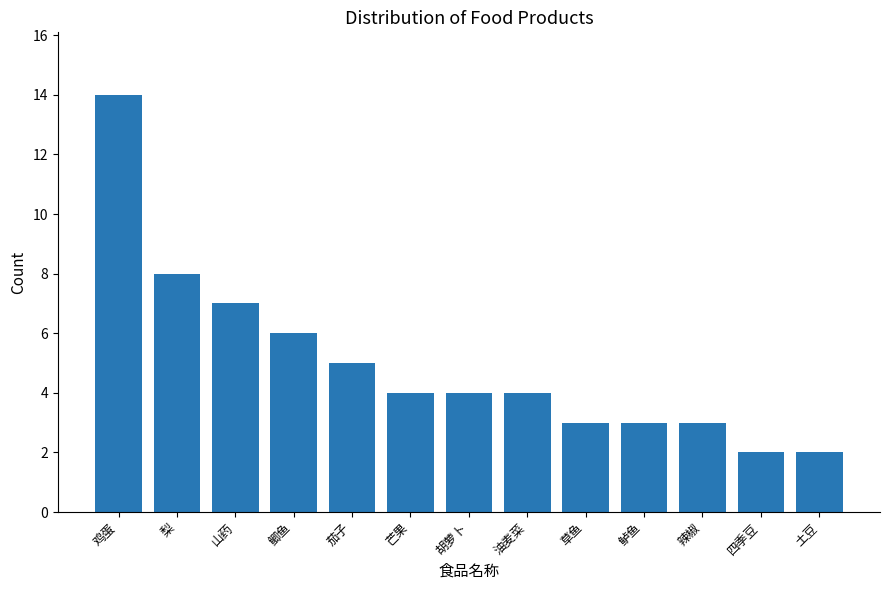

At which category does the chart reach its peak across all series?

鸡蛋